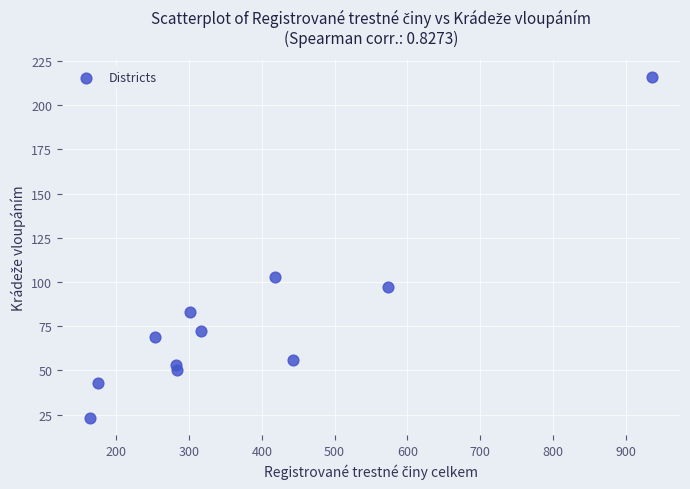

What Y value in the scatter plot is closest to 119?

103